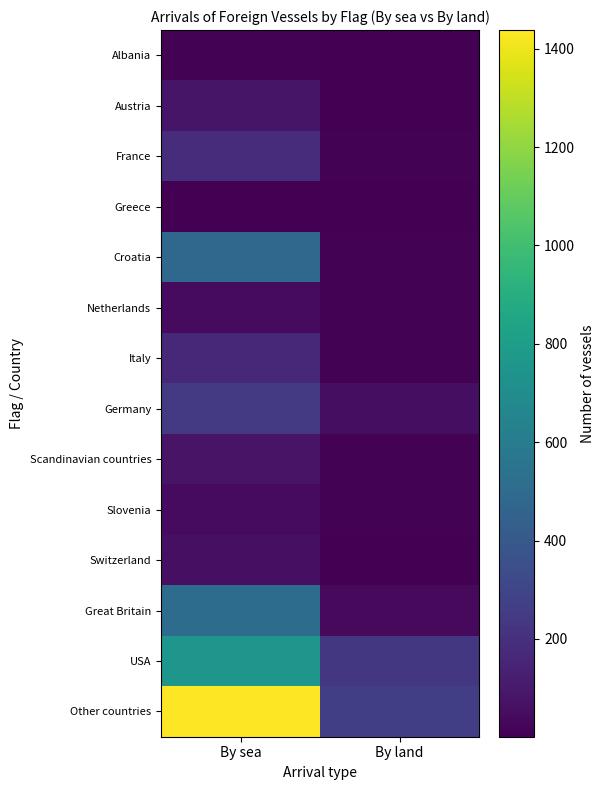

Between By sea and By land, which is larger?

By sea